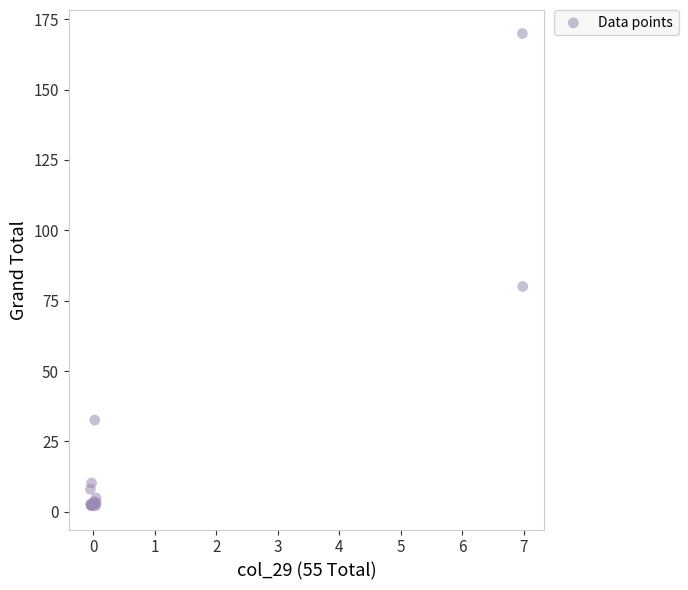

What Y value in the scatter plot is closest to 85?

80.0